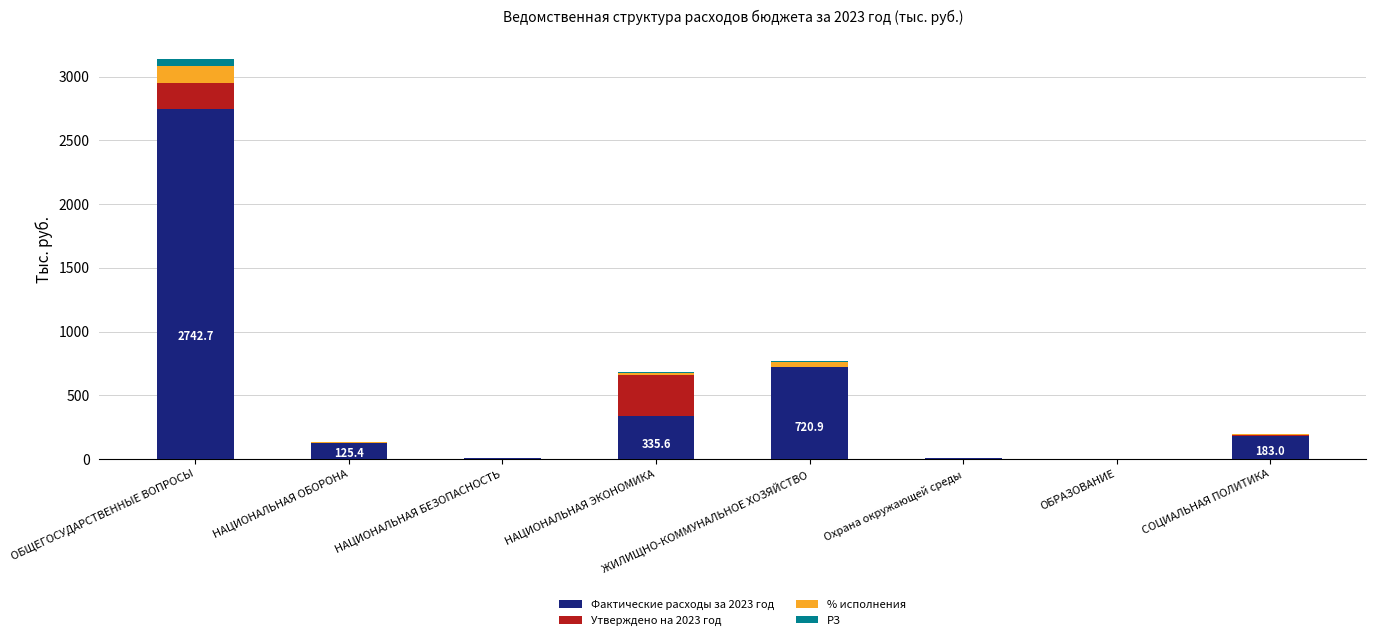

At which category is the sum across all series the highest?

ОБЩЕГОСУДАРСТВЕННЫЕ ВОПРОСЫ